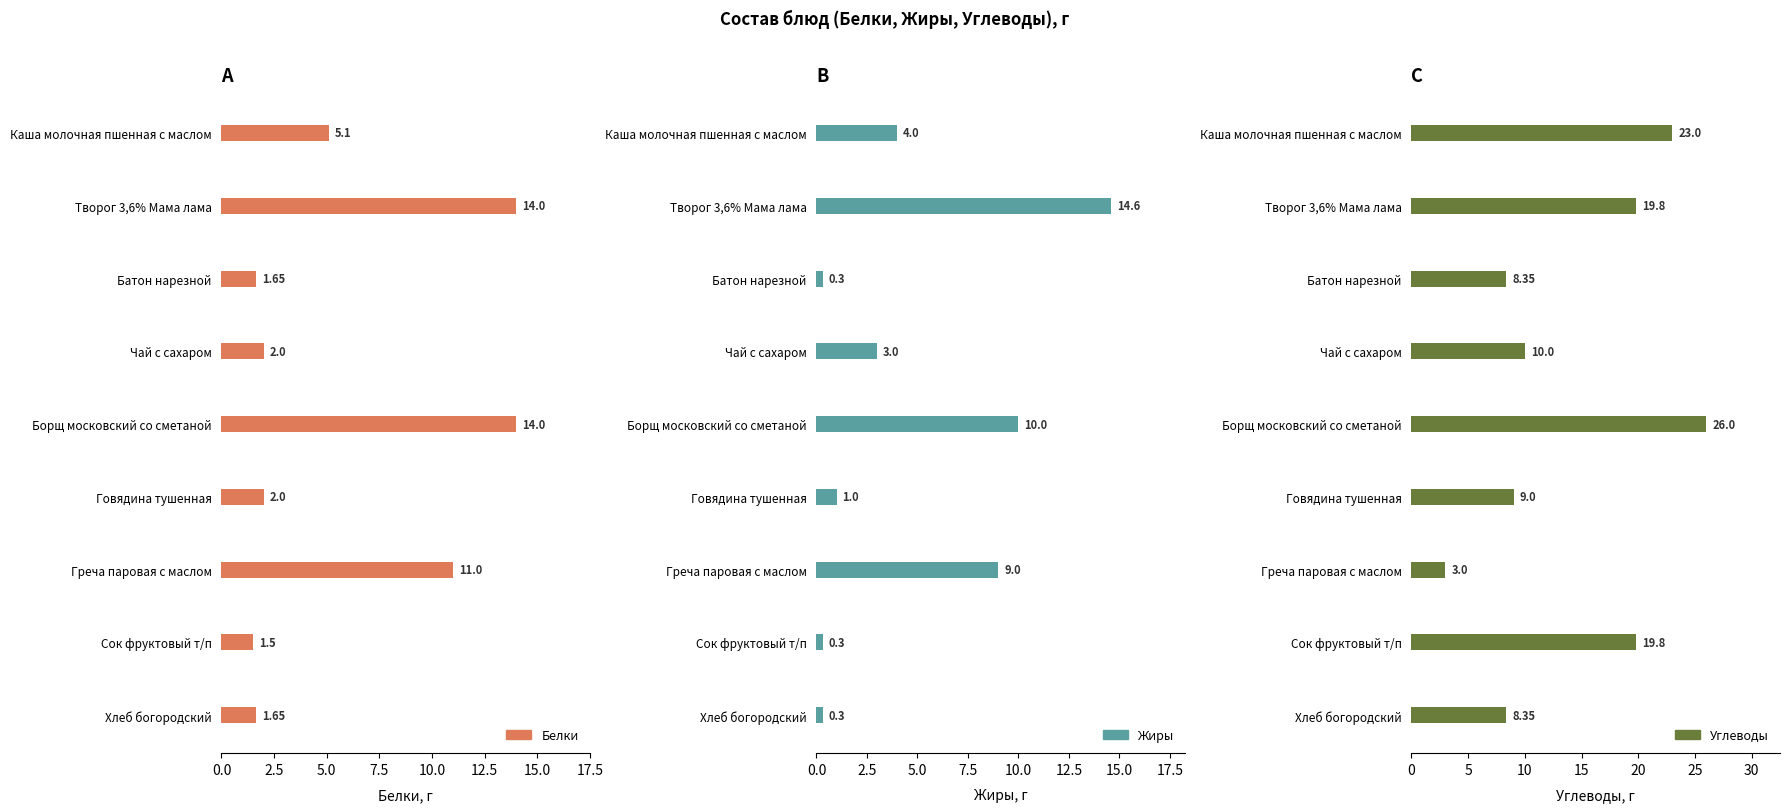

How many bars are there in each group?

3